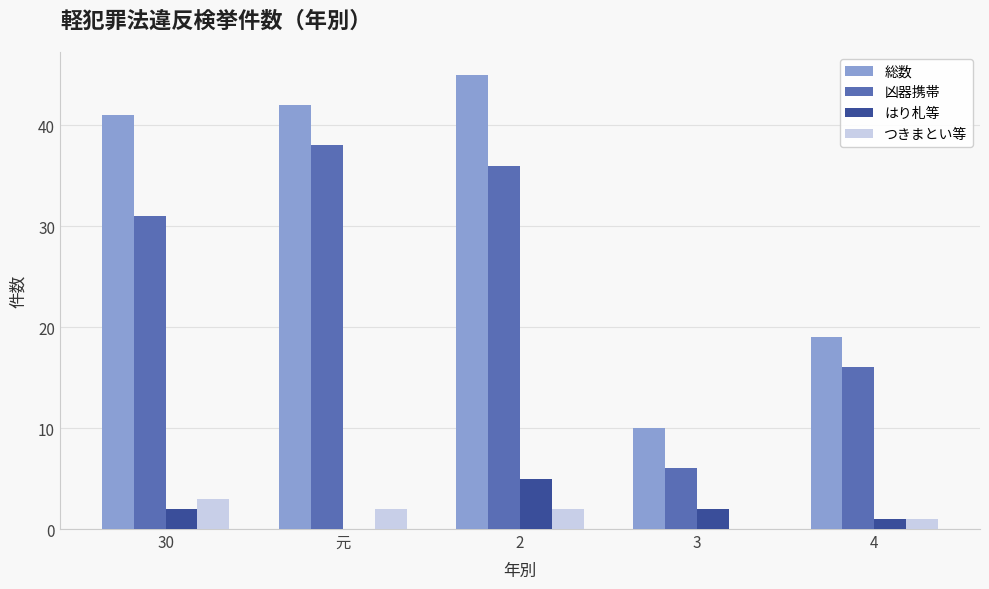

Reading left to right, list all the values displayed in this chart.

総数: 41	42	45	10	19
凶器携帯: 31	38	36	6	16
はり札等: 2	0	5	2	1
つきまとい等: 3	2	2	0	1